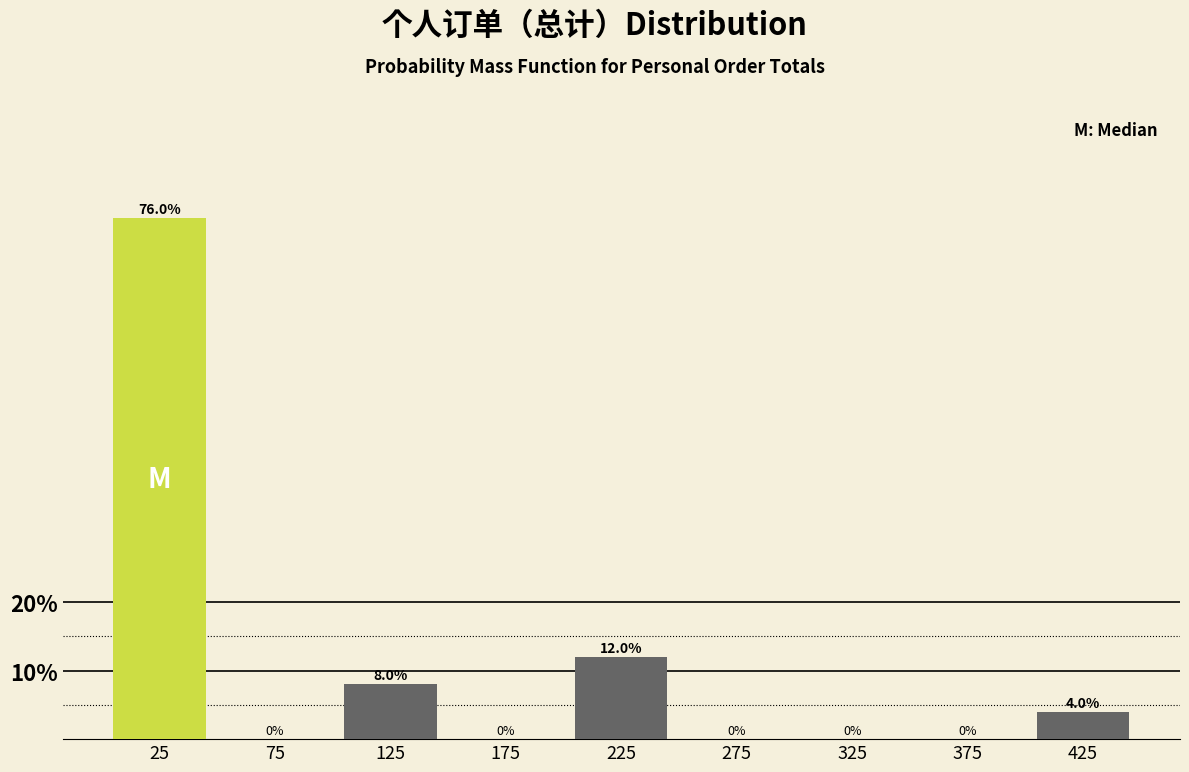

What is the height of the bar covering 100 to 150 on the x-axis?

8.0